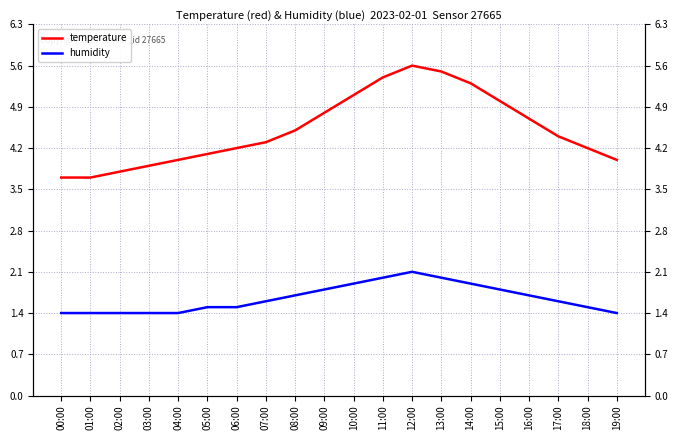

Which has a higher value, 12:00 or 07:00?

12:00